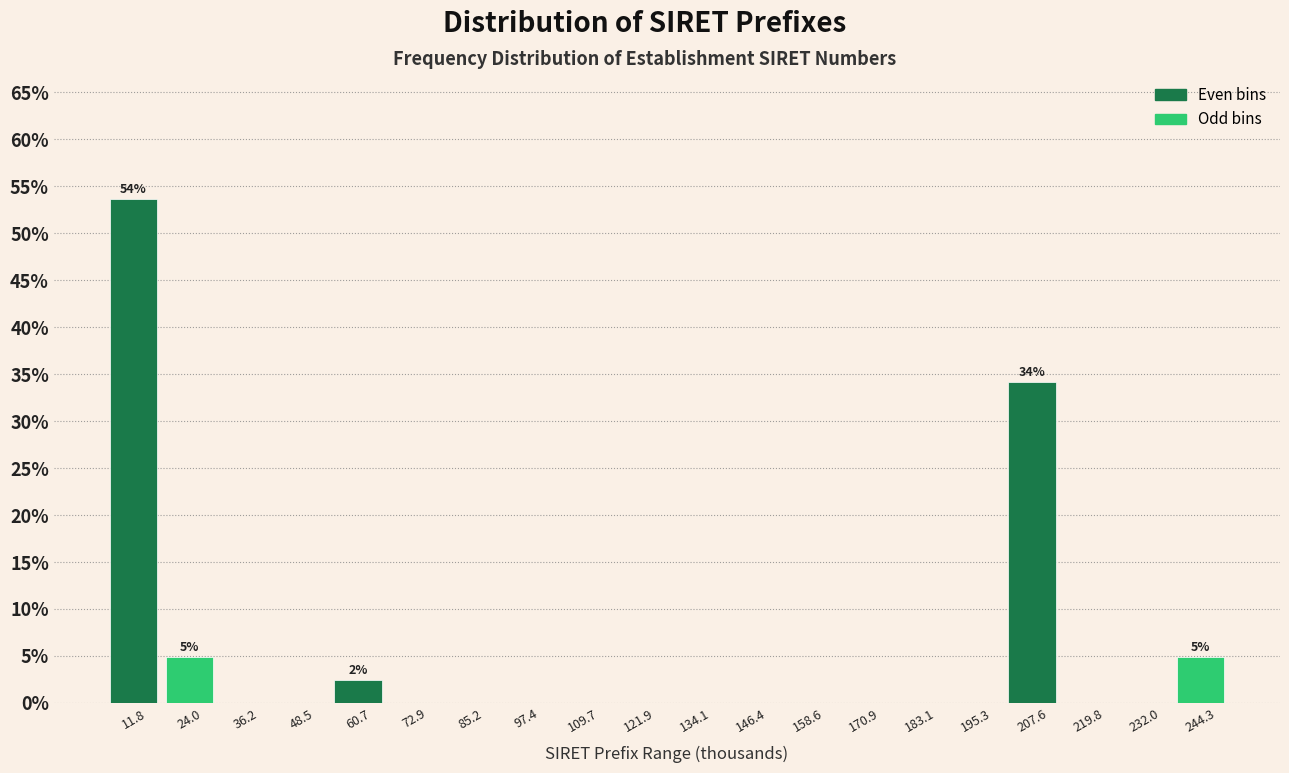

Which range on the x-axis has the tallest bar?

6 to 18